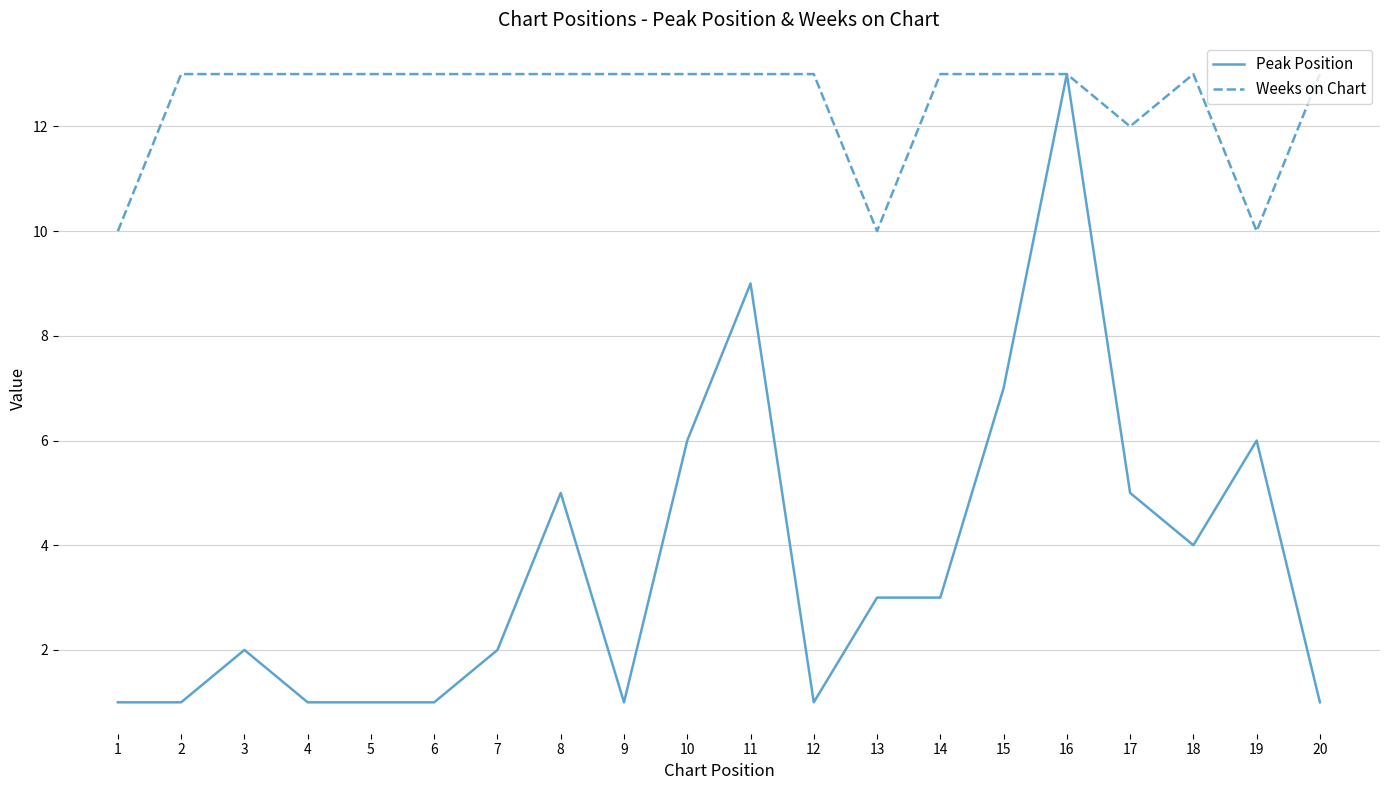

The value of Peak Position at 14 is 4. True or false?

False